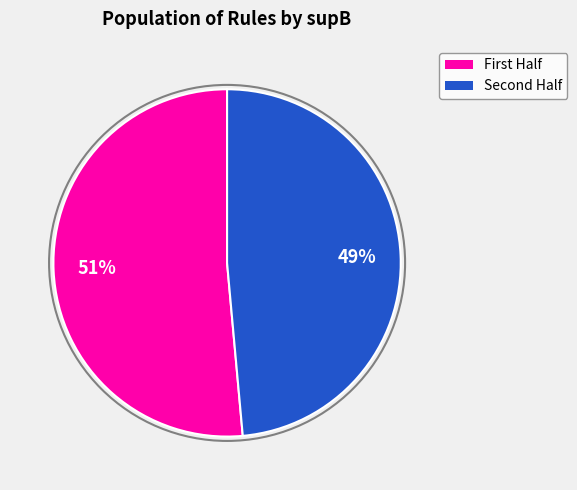

Does any single category account for the majority?

Yes